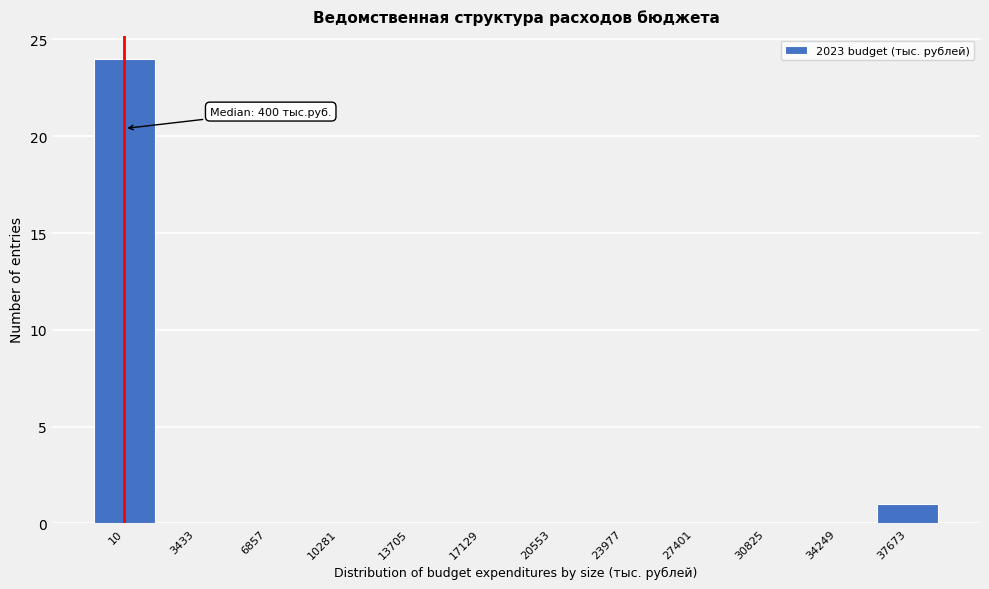

Reading left to right, list all the values displayed in this chart.

10=24	3433=0	6857=0	10281=0	13705=0	17129=0	20553=0	23977=0	27401=0	30825=0	34249=0	37673=1